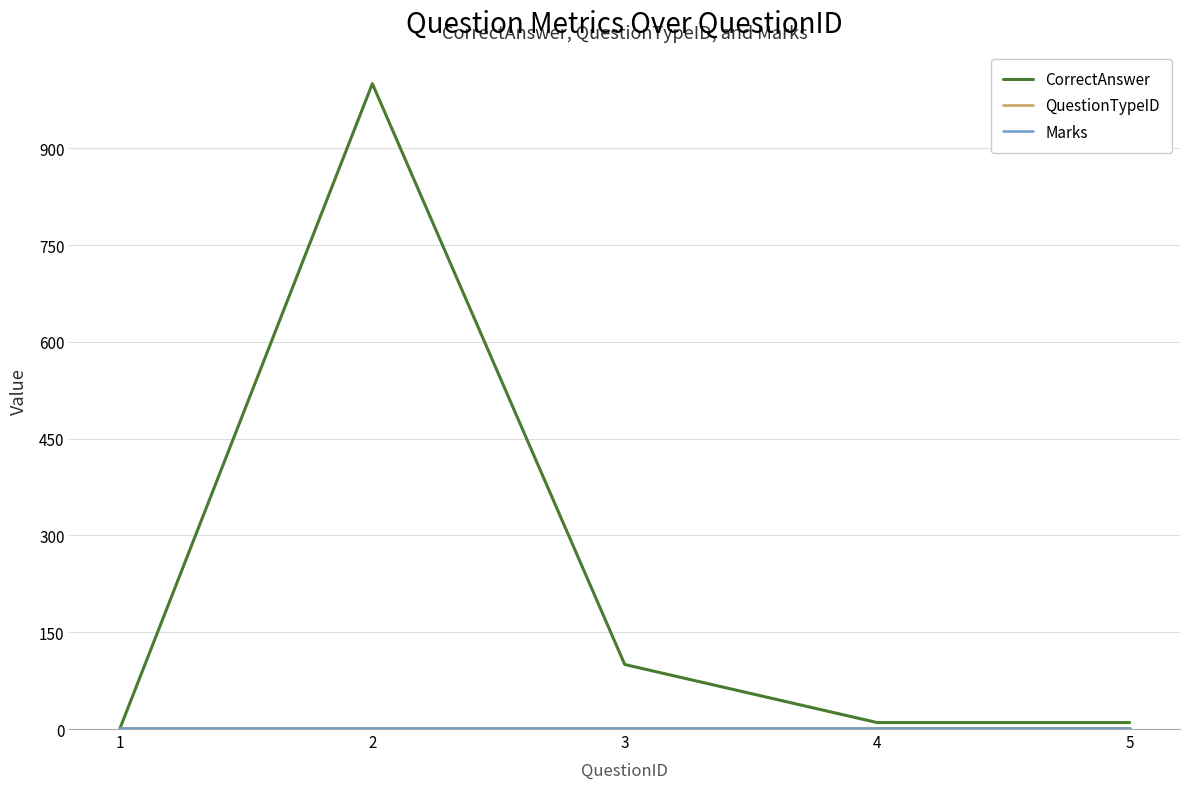

What is the sum of the Marks values at 1 and 2?

2